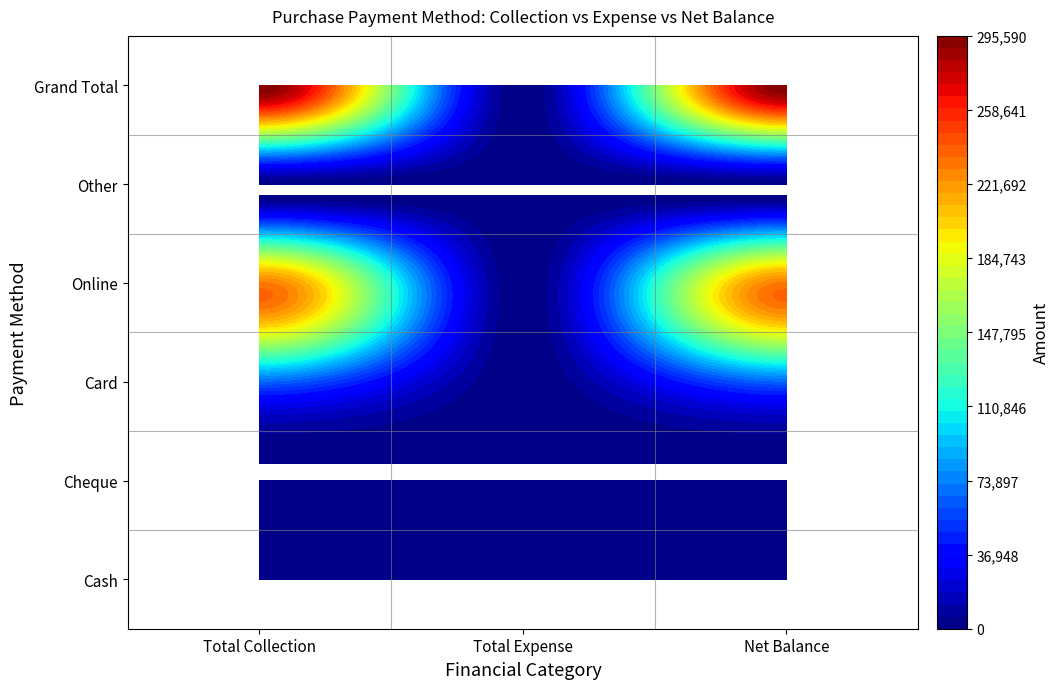

Reading left to right, extract all data points from this chart.

Cash: 0=0	1=0	2=0
Cheque: 0=0	1=0	2=0
Card: 0=65490	1=0	2=65490
Online: 0=230100	1=0	2=230100
Other: 0=0	1=0	2=0
Grand Total: 0=295590	1=0	2=295590